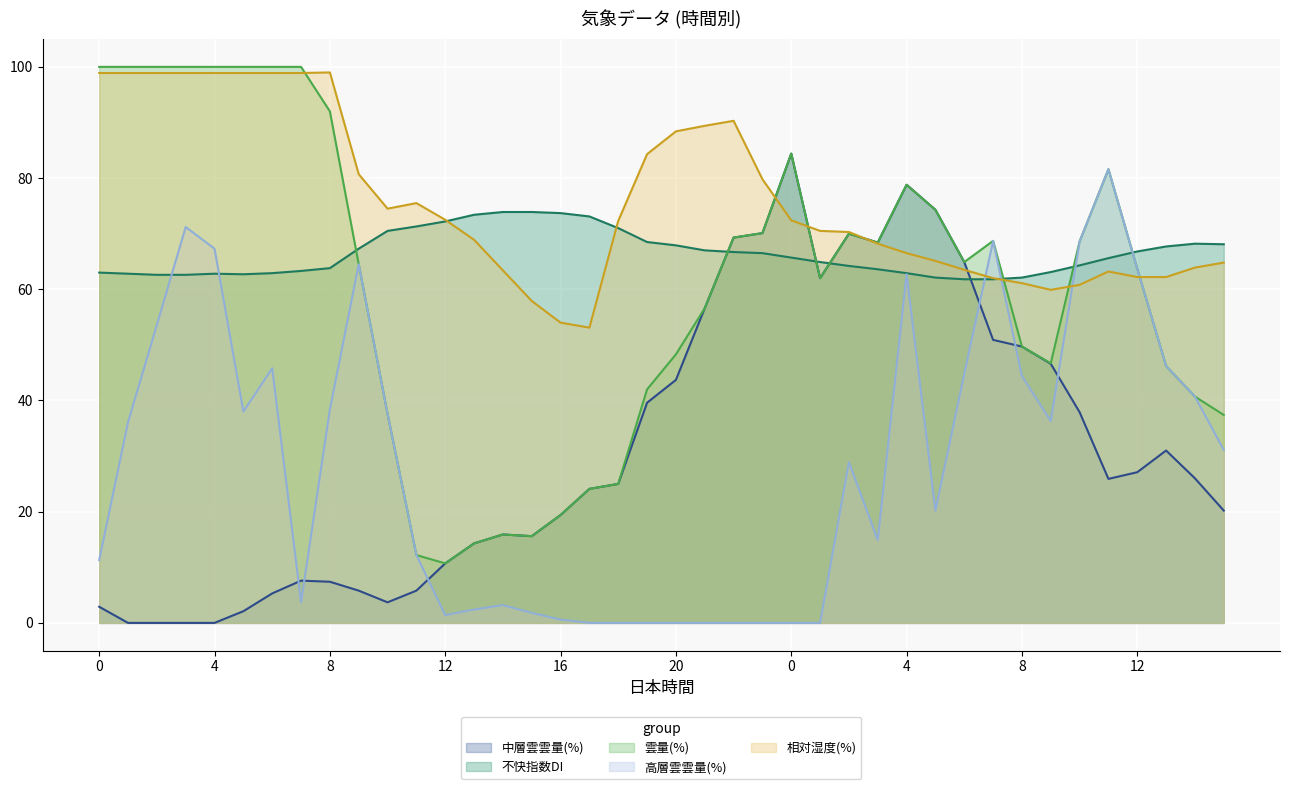

How many interior local peaks does the 不快指数DI series have?

2